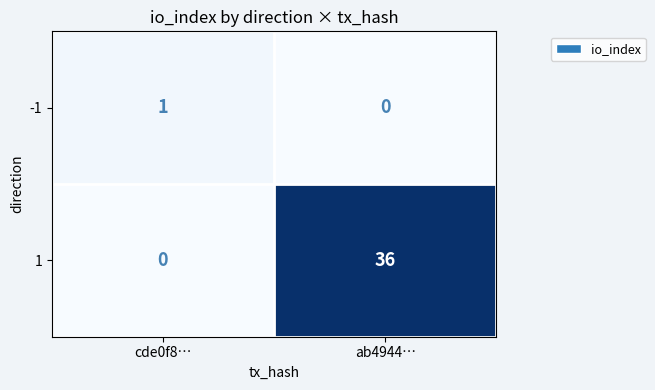

Reading left to right, extract all data points from this chart.

-1: cde0f8…=1	ab4944…=0
1: cde0f8…=0	ab4944…=36